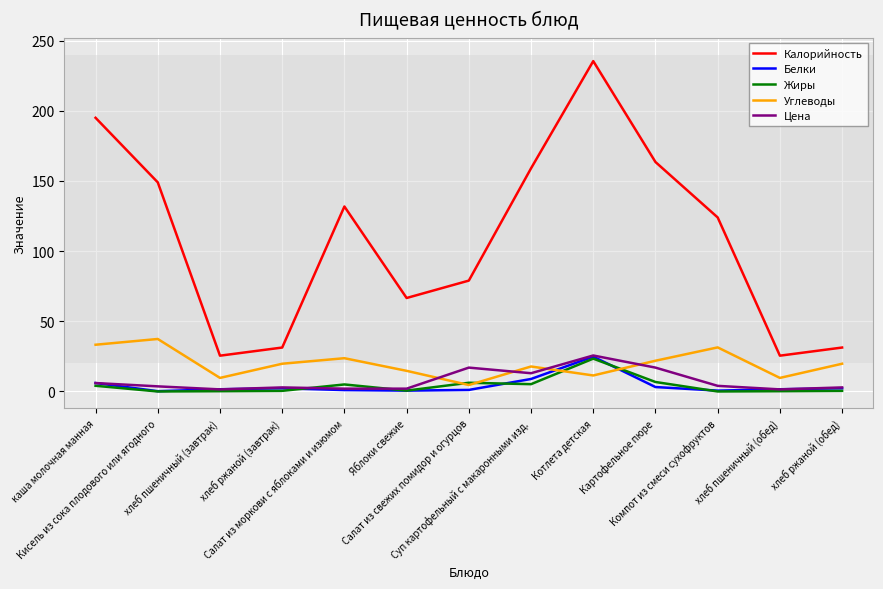

The Цена series shows 13.0 at Суп картофельный с макаронными изд.. True or false?

True